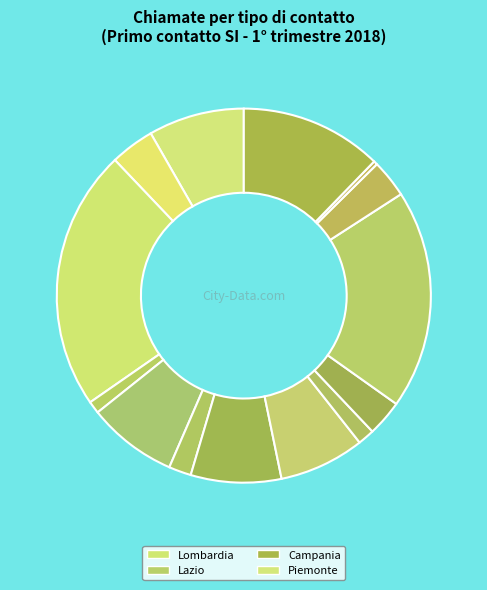

How many segments does this pie chart have?

14